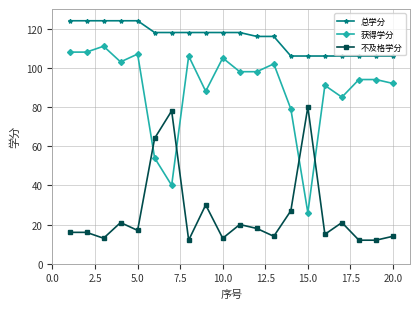

Is this an area chart (filled region under the line)?

No